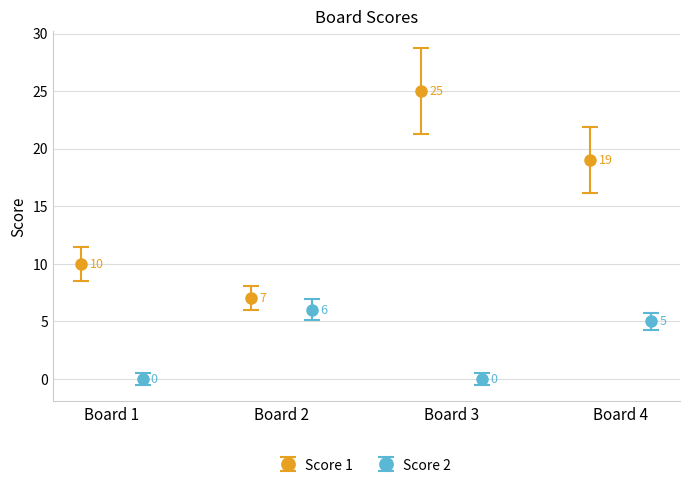

In Score 1, how many points are higher than both neighbors (excluding endpoints)?

1